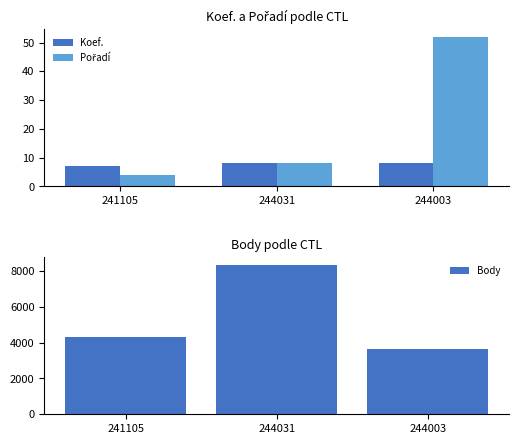

At which category does the chart reach its peak across all series?

244031